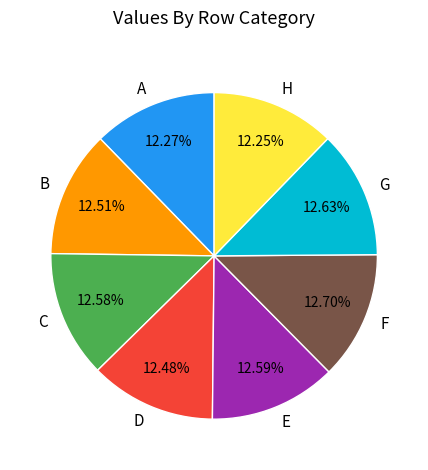

Is the sum of A and B greater than half?

No